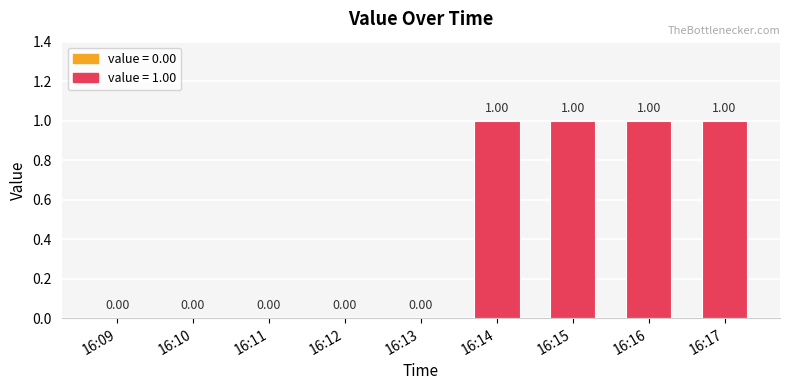

What is the change in value from 16:13 to 16:15?

+1